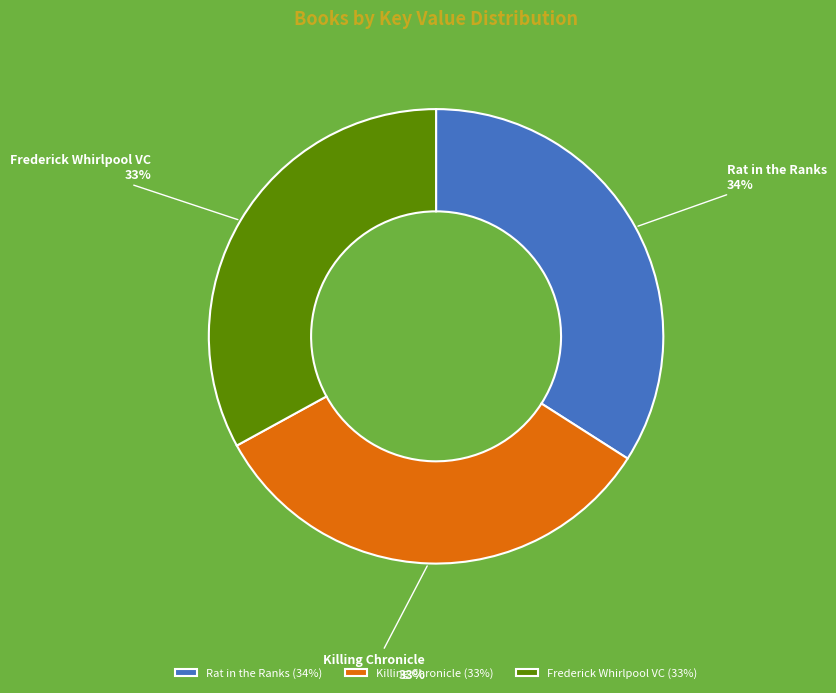

To the nearest percent, what is the combined percentage of Frederick Whirlpool VC and Killing Chronicle?

66%